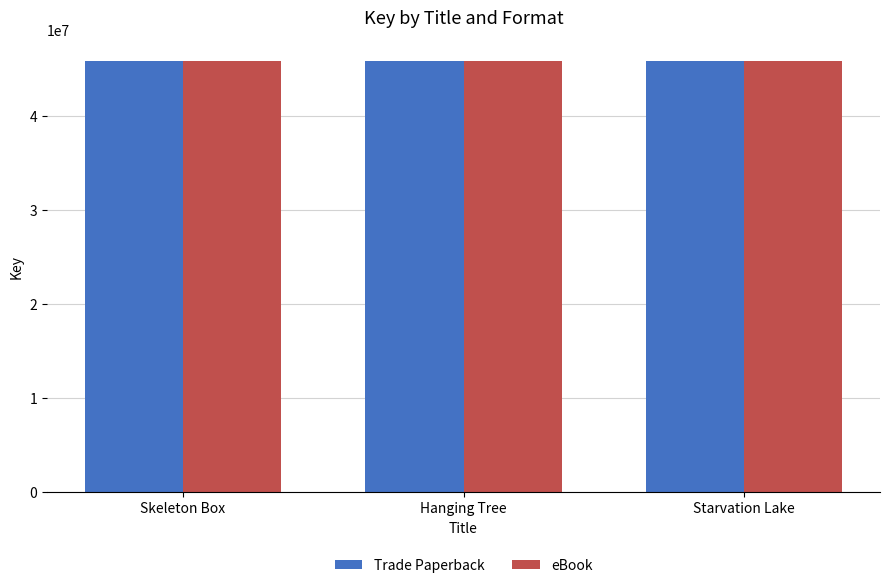

What is the label of the 3rd bar from the right?

Skeleton Box